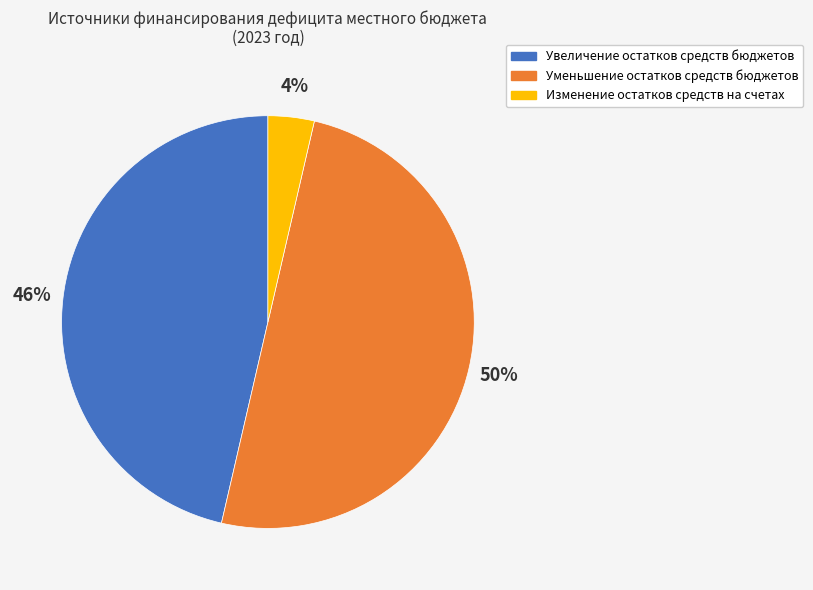

Do Изменение остатков средств на счетах and Уменьшение остатков средств бюджетов together represent more than half of the pie?

Yes